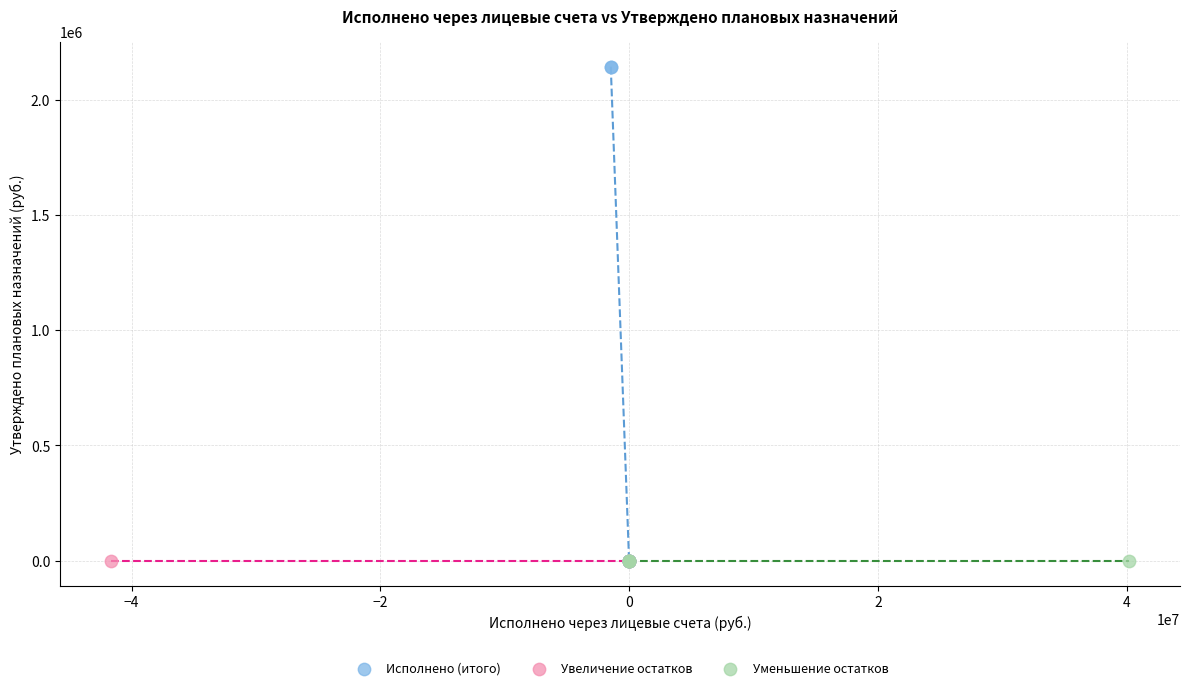

Which series reaches the maximum Y coordinate?

Исполнено (итого)